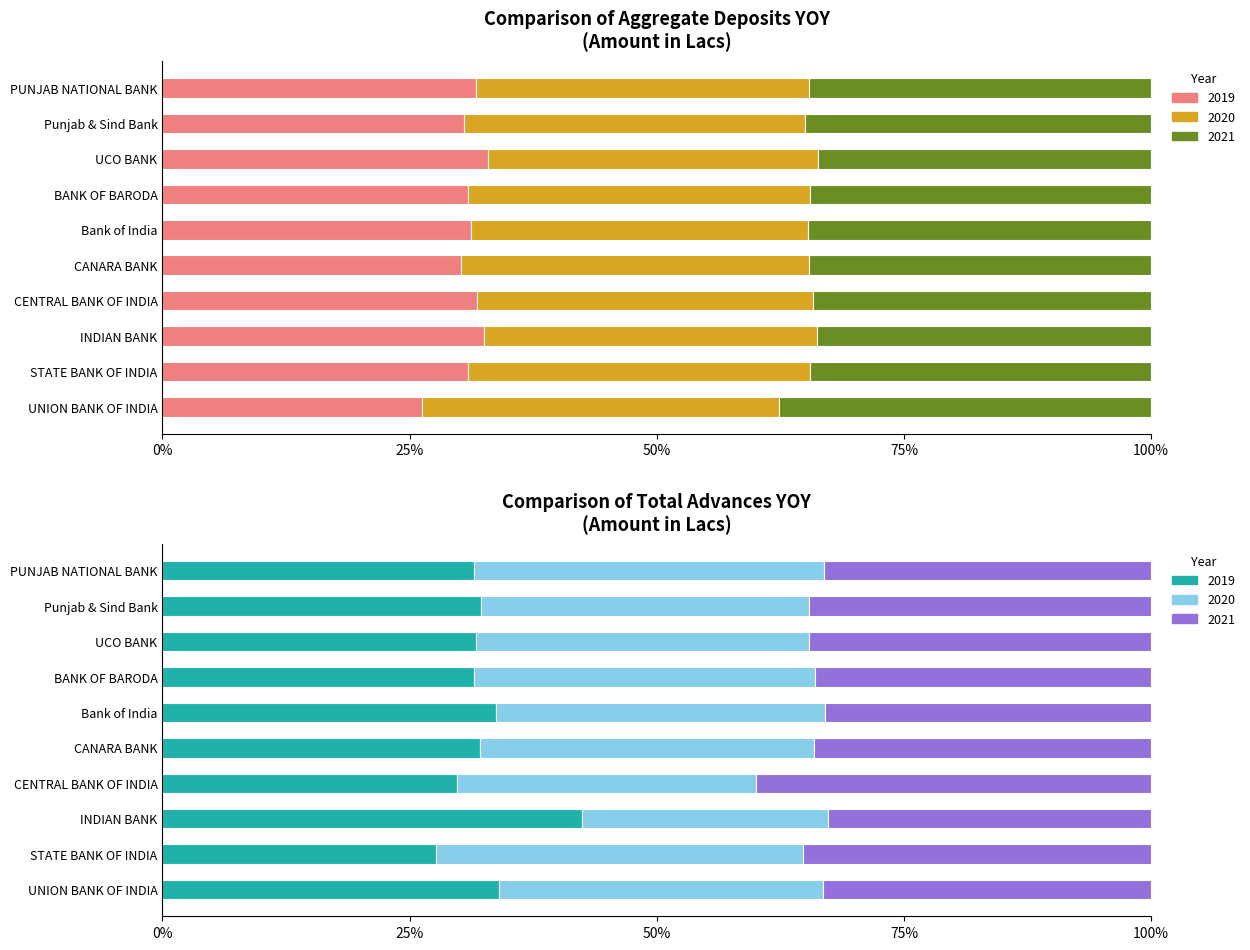

Is the value of TOTAL ADVANCES 2021 at Punjab & Sind Bank greater than the value of TOTAL ADVANCES 2020 at CANARA BANK?

Yes